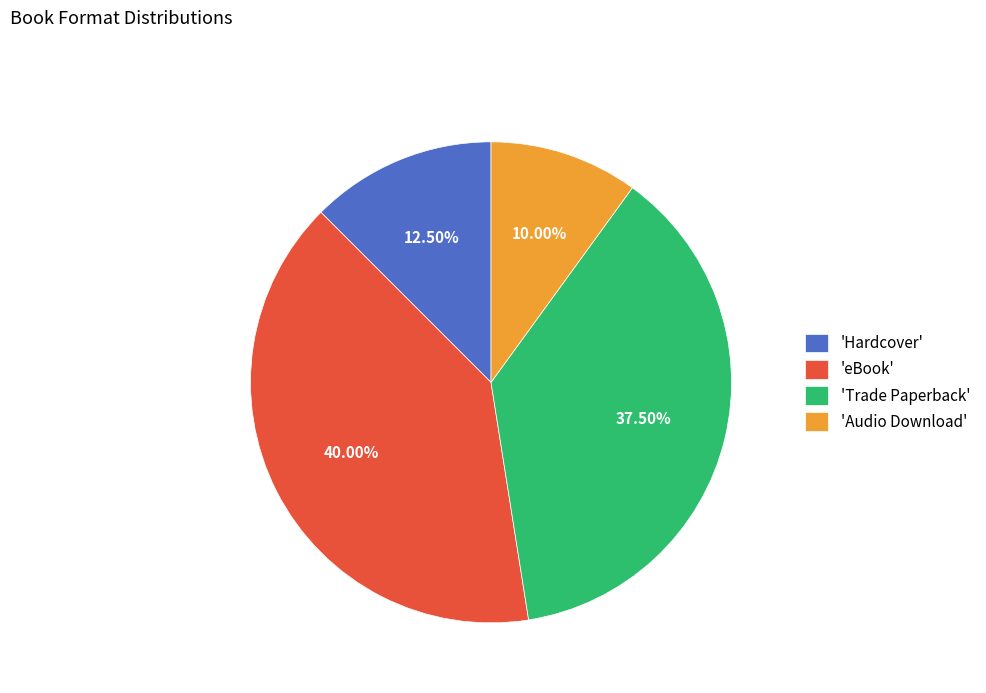

Which slice is the smallest?

'Audio Download'